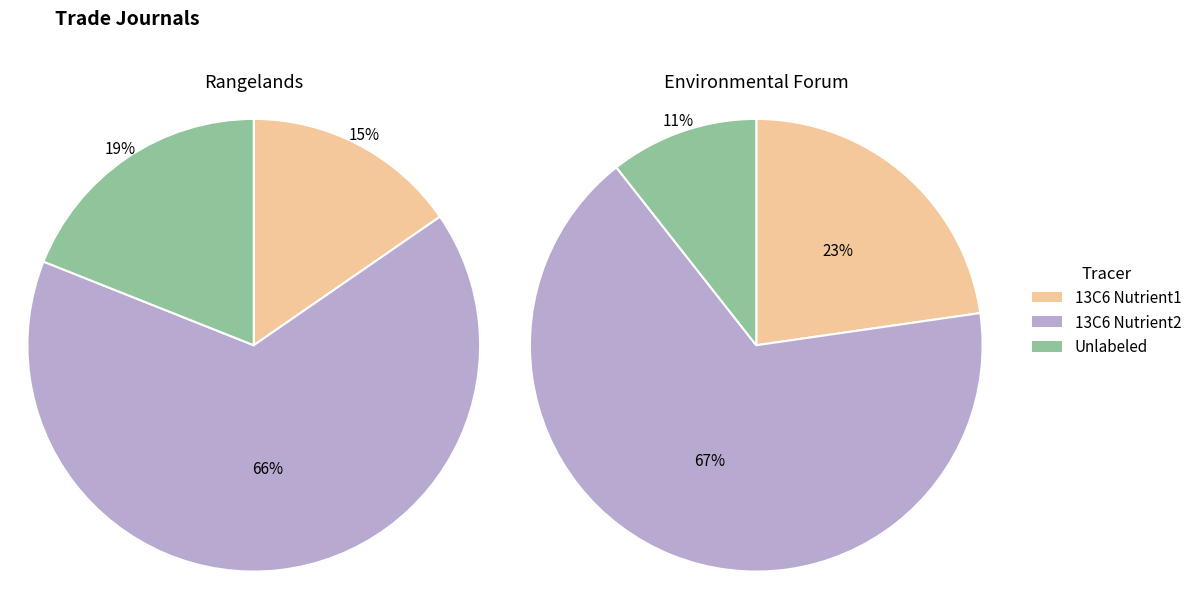

What portion of the pie excludes Environmental Forum?

66.7%